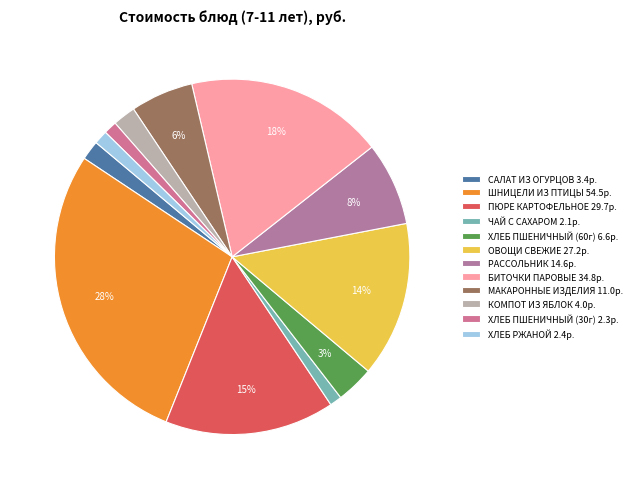

How many segments does this pie chart have?

12